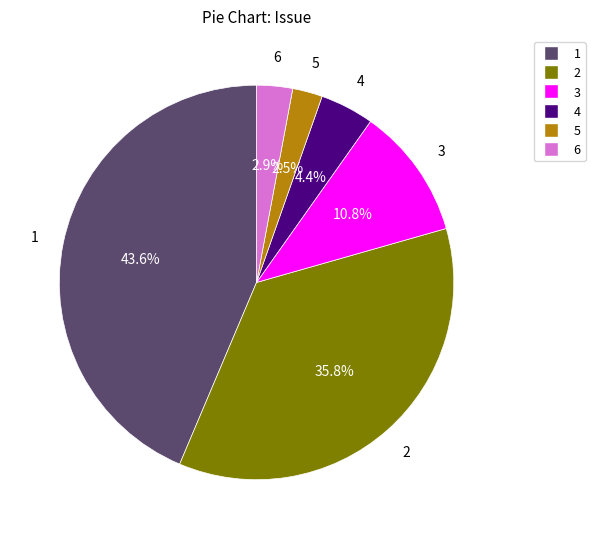

To the nearest percent, what is the difference between the largest and smallest slice percentages?

41%